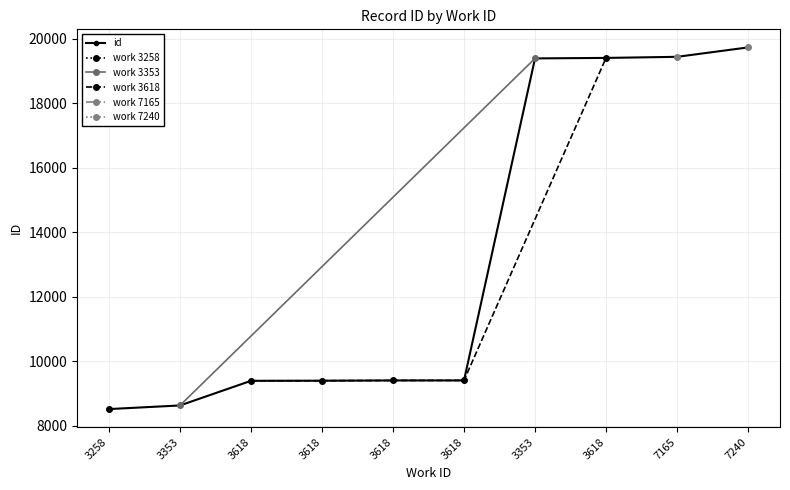

What is the approximate value at 7240?

19738